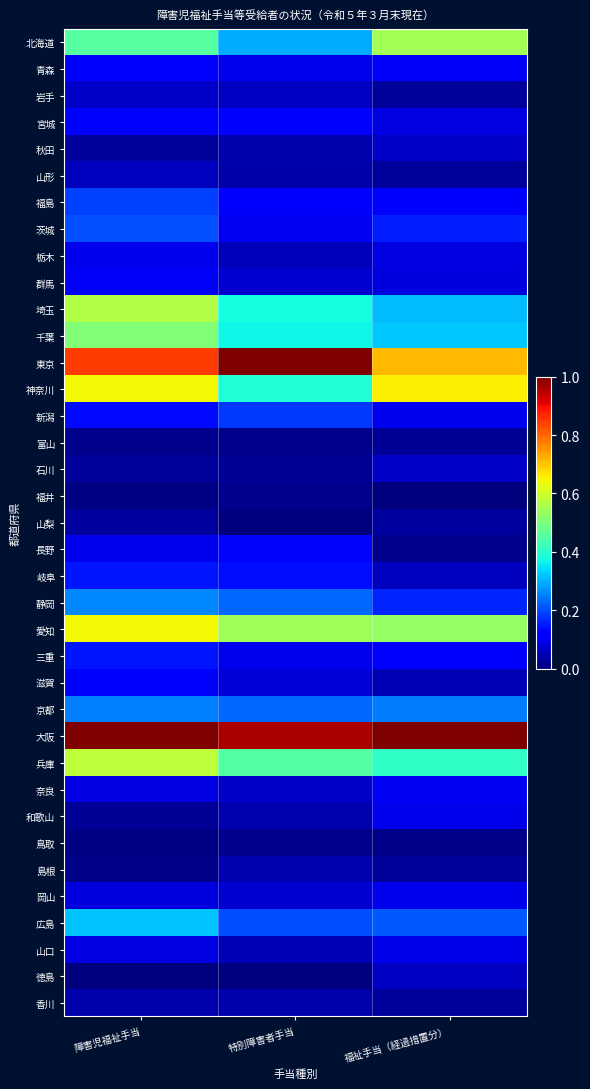

Reading left to right, list all the values displayed in this chart.

北海道: 障害児福祉手当=0.5	特別障害者手当=0.3	福祉手当（経過措置分）=0.5
青森: 障害児福祉手当=0.1	特別障害者手当=0.1	福祉手当（経過措置分）=0.1
岩手: 障害児福祉手当=0.1	特別障害者手当=0.1	福祉手当（経過措置分）=0.0
宮城: 障害児福祉手当=0.1	特別障害者手当=0.1	福祉手当（経過措置分）=0.1
秋田: 障害児福祉手当=0.0	特別障害者手当=0.0	福祉手当（経過措置分）=0.1
山形: 障害児福祉手当=0.1	特別障害者手当=0.0	福祉手当（経過措置分）=0.0
福島: 障害児福祉手当=0.2	特別障害者手当=0.1	福祉手当（経過措置分）=0.1
茨城: 障害児福祉手当=0.2	特別障害者手当=0.1	福祉手当（経過措置分）=0.2
栃木: 障害児福祉手当=0.1	特別障害者手当=0.1	福祉手当（経過措置分）=0.1
群馬: 障害児福祉手当=0.1	特別障害者手当=0.1	福祉手当（経過措置分）=0.1
埼玉: 障害児福祉手当=0.6	特別障害者手当=0.4	福祉手当（経過措置分）=0.3
千葉: 障害児福祉手当=0.5	特別障害者手当=0.4	福祉手当（経過措置分）=0.3
東京: 障害児福祉手当=0.8	特別障害者手当=1.0	福祉手当（経過措置分）=0.7
神奈川: 障害児福祉手当=0.6	特別障害者手当=0.4	福祉手当（経過措置分）=0.7
新潟: 障害児福祉手当=0.1	特別障害者手当=0.2	福祉手当（経過措置分）=0.1
富山: 障害児福祉手当=0.0	特別障害者手当=0.0	福祉手当（経過措置分）=0.0
石川: 障害児福祉手当=0.0	特別障害者手当=0.0	福祉手当（経過措置分）=0.1
福井: 障害児福祉手当=0.0	特別障害者手当=0.0	福祉手当（経過措置分）=0.0
山梨: 障害児福祉手当=0.0	特別障害者手当=0.0	福祉手当（経過措置分）=0.0
長野: 障害児福祉手当=0.1	特別障害者手当=0.1	福祉手当（経過措置分）=0.0
岐阜: 障害児福祉手当=0.1	特別障害者手当=0.1	福祉手当（経過措置分）=0.1
静岡: 障害児福祉手当=0.3	特別障害者手当=0.2	福祉手当（経過措置分）=0.2
愛知: 障害児福祉手当=0.6	特別障害者手当=0.5	福祉手当（経過措置分）=0.5
三重: 障害児福祉手当=0.1	特別障害者手当=0.1	福祉手当（経過措置分）=0.1
滋賀: 障害児福祉手当=0.1	特別障害者手当=0.1	福祉手当（経過措置分）=0.0
京都: 障害児福祉手当=0.3	特別障害者手当=0.2	福祉手当（経過措置分）=0.2
大阪: 障害児福祉手当=1.0	特別障害者手当=1.0	福祉手当（経過措置分）=1.0
兵庫: 障害児福祉手当=0.6	特別障害者手当=0.5	福祉手当（経過措置分）=0.4
奈良: 障害児福祉手当=0.1	特別障害者手当=0.1	福祉手当（経過措置分）=0.1
和歌山: 障害児福祉手当=0.0	特別障害者手当=0.0	福祉手当（経過措置分）=0.1
鳥取: 障害児福祉手当=0.0	特別障害者手当=0.0	福祉手当（経過措置分）=0.0
島根: 障害児福祉手当=0.0	特別障害者手当=0.0	福祉手当（経過措置分）=0.0
岡山: 障害児福祉手当=0.1	特別障害者手当=0.1	福祉手当（経過措置分）=0.1
広島: 障害児福祉手当=0.3	特別障害者手当=0.2	福祉手当（経過措置分）=0.2
山口: 障害児福祉手当=0.1	特別障害者手当=0.0	福祉手当（経過措置分）=0.1
徳島: 障害児福祉手当=0.0	特別障害者手当=0.0	福祉手当（経過措置分）=0.1
香川: 障害児福祉手当=0.0	特別障害者手当=0.0	福祉手当（経過措置分）=0.0